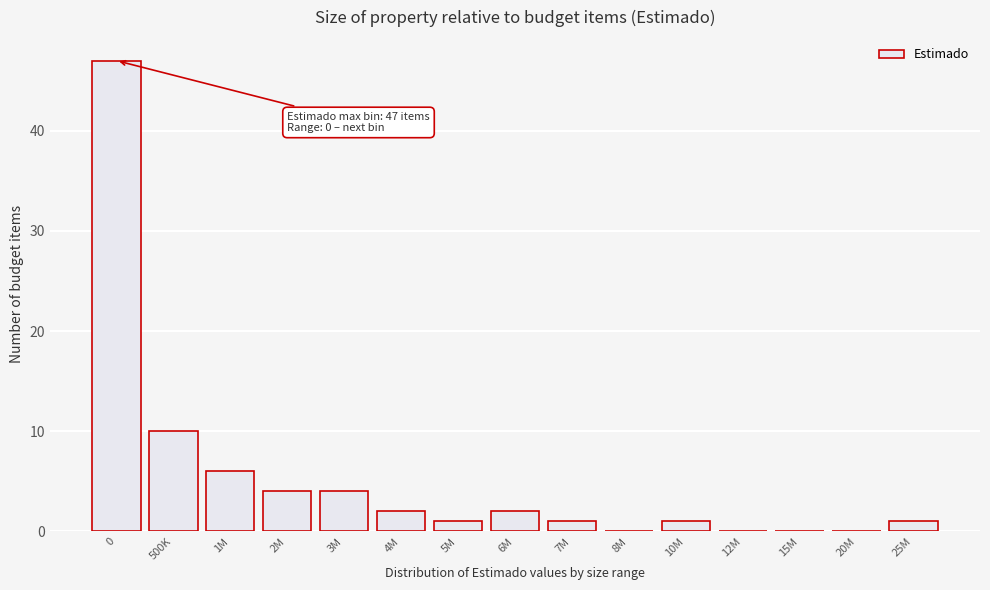

Reading left to right, transcribe all the data shown in this chart.

0=47	500K=10	1M=6	2M=4	3M=4	4M=2	5M=1	6M=2	7M=1	8M=0	10M=1	12M=0	15M=0	20M=0	25M=1